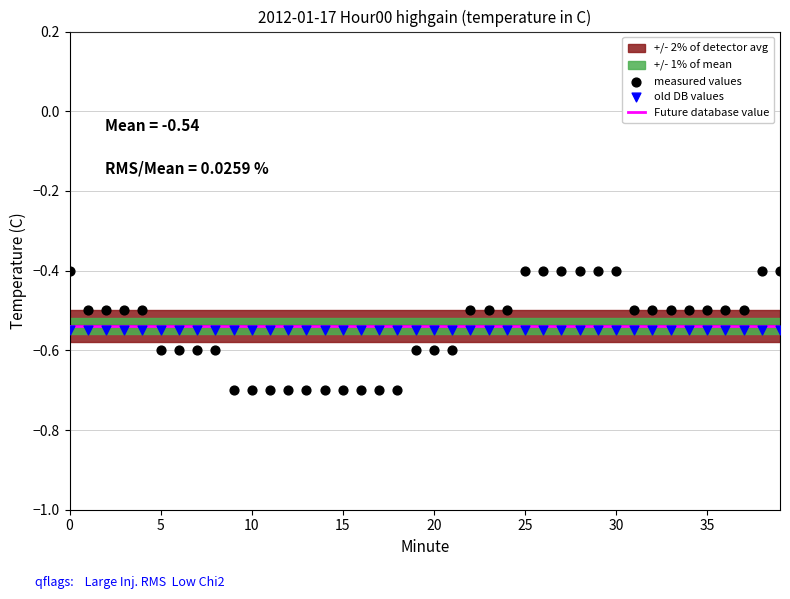

Is the value of measured values at 18 greater than the value of old DB values at 37?

No